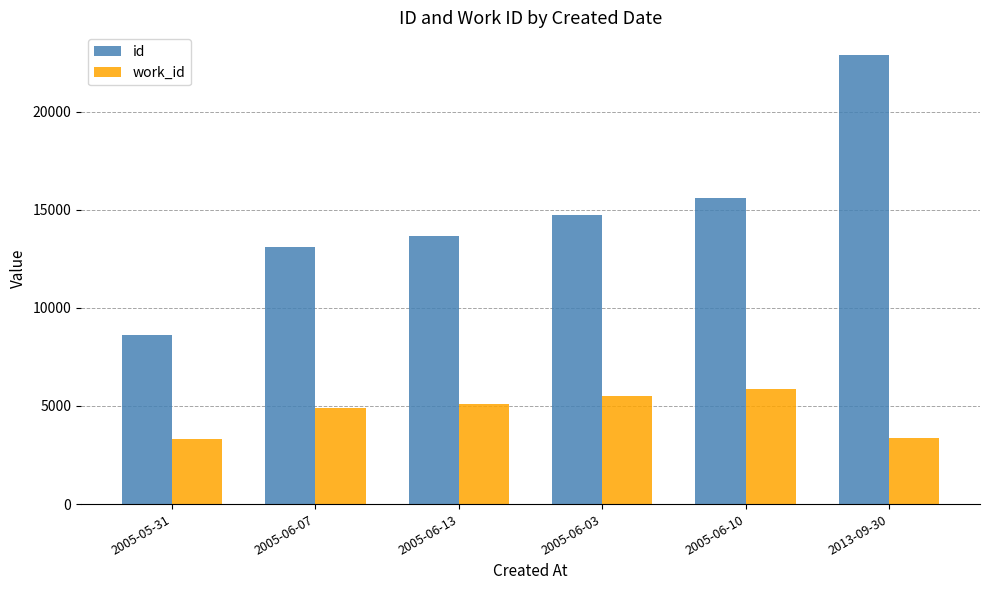

Rank the series at 2013-09-30 from lowest to highest value.

work_id, id